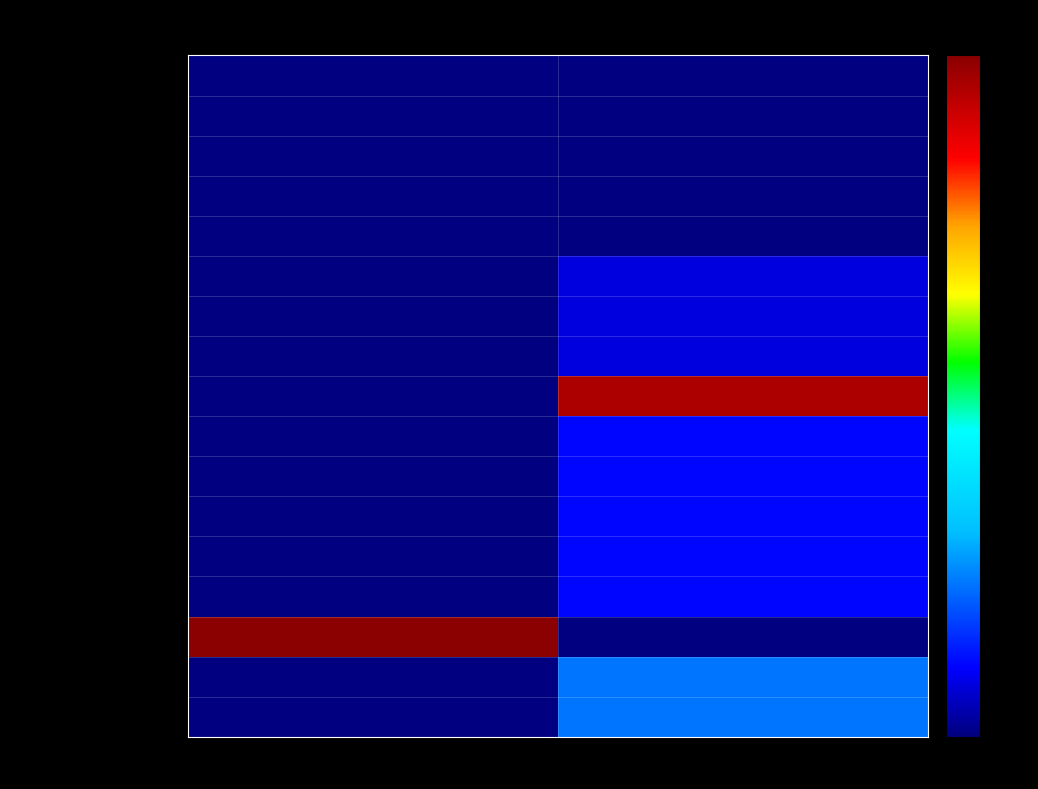

Reading right to left, transcribe all the data shown in this chart.

American hydroids pt2 p286: Journal=0.0	Book=0.0
American hydroids pt2 p34: Journal=0.0	Book=0.0
American hydroids pt2 p120: Journal=0.0	Book=0.0
American hydroids pt2 p148: Journal=0.0	Book=0.0
American hydroids pt2 p4: Journal=0.0	Book=0.0
Bulletin Iowa p14_1: Journal=1.2	Book=0.0
Bulletin Iowa p61: Journal=1.2	Book=0.0
Bulletin Iowa p14_2: Journal=1.2	Book=0.0
Memoires Museum: Journal=15.3	Book=0.0
Roy Soc Canada 1: Journal=1.7	Book=0.0
Roy Soc Canada 2: Journal=1.7	Book=0.0
Roy Soc Canada 3: Journal=1.7	Book=0.0
Roy Soc Canada 4: Journal=1.7	Book=0.0
Roy Soc Canada 5: Journal=1.7	Book=0.0
Proceedings 6th Intl: Journal=0.0	Book=16.0
Revue suisse p585: Journal=3.6	Book=0.0
Revue suisse p69: Journal=3.6	Book=0.0